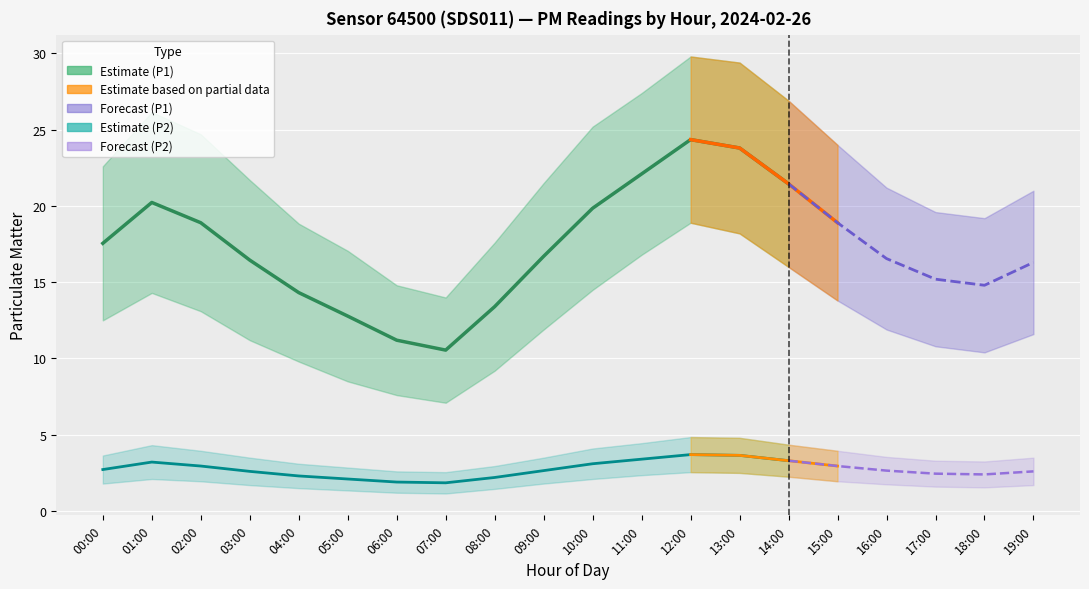

Rank the series at 16:00 from lowest to highest value.

P2_low, P2, P2_high, P1_low, P1, P1_high